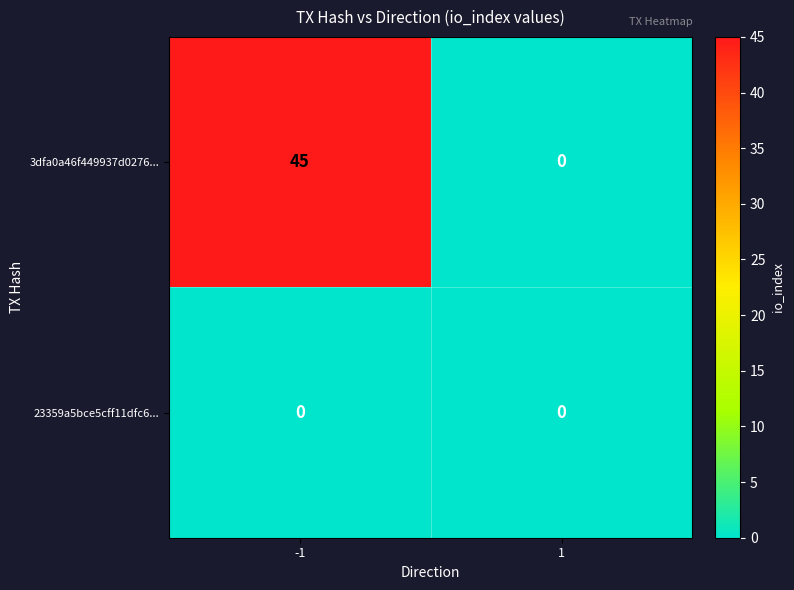

Reading left to right, what are all the values shown in this chart?

3dfa0a46f449937d0276...: 45	0
23359a5bce5cff11dfc6...: 0	0